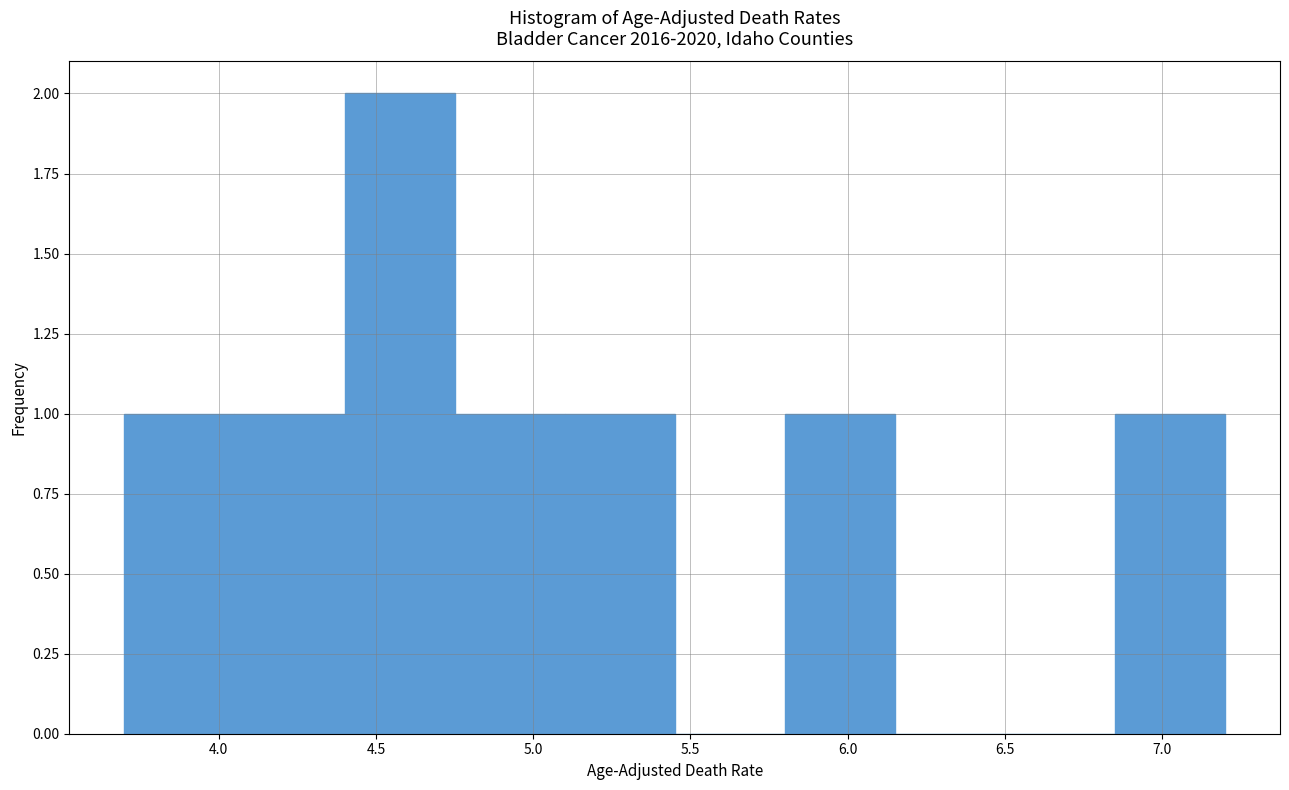

Reading left to right, list every bar in this chart as the range it spans on the x-axis followed by its height. The values are not printed on the chart, so give them approximately, as read against the axis.

3.70 to 4.05: 1
4.05 to 4.40: 1
4.40 to 4.75: 2
4.75 to 5.10: 1
5.10 to 5.45: 1
5.45 to 5.80: 0
5.80 to 6.15: 1
6.15 to 6.50: 0
6.50 to 6.85: 0
6.85 to 7.20: 1